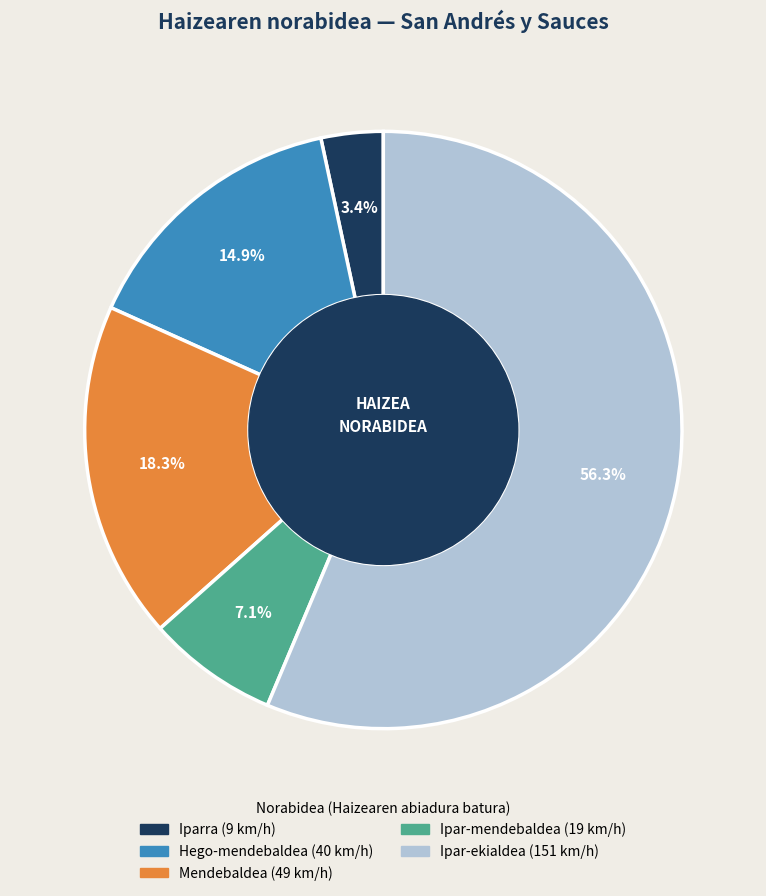

How many slices are in this pie chart?

5